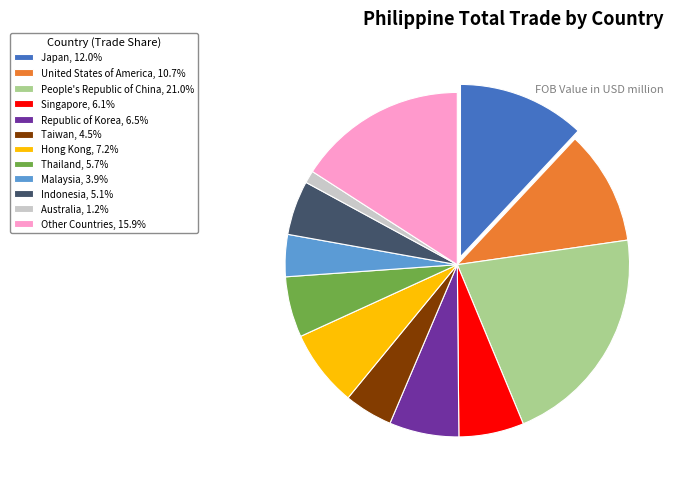

How many slices are in this pie chart?

12